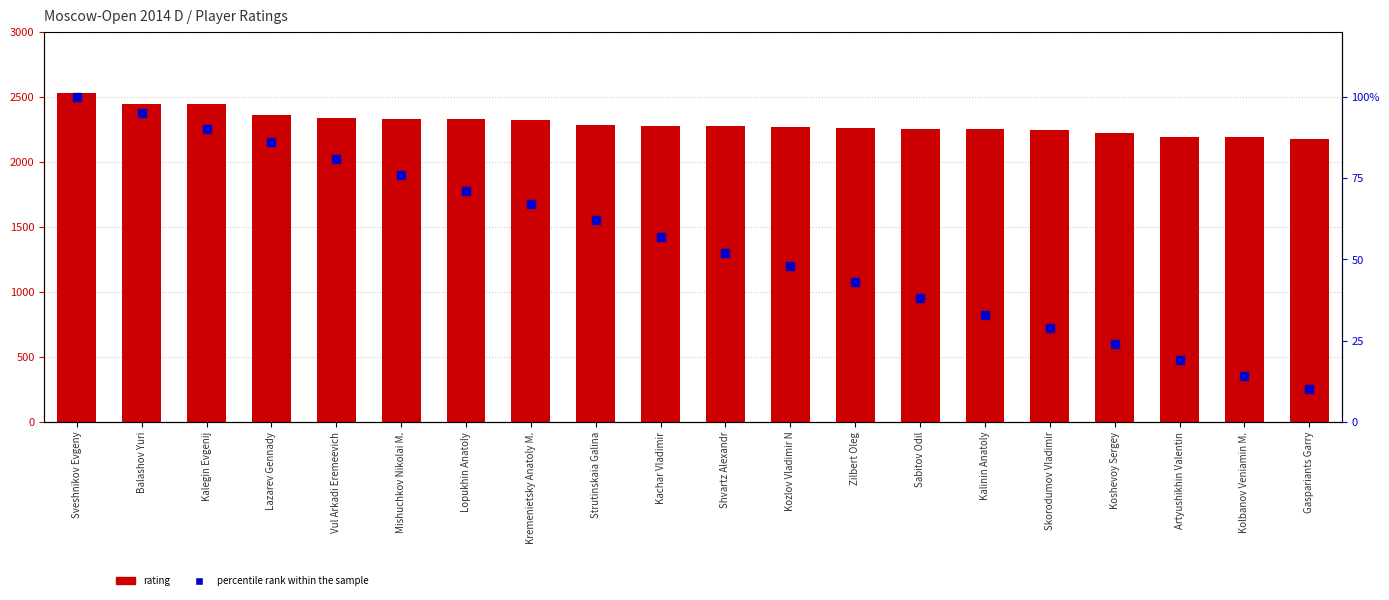

Which series has the widest spread of Y values?

rating